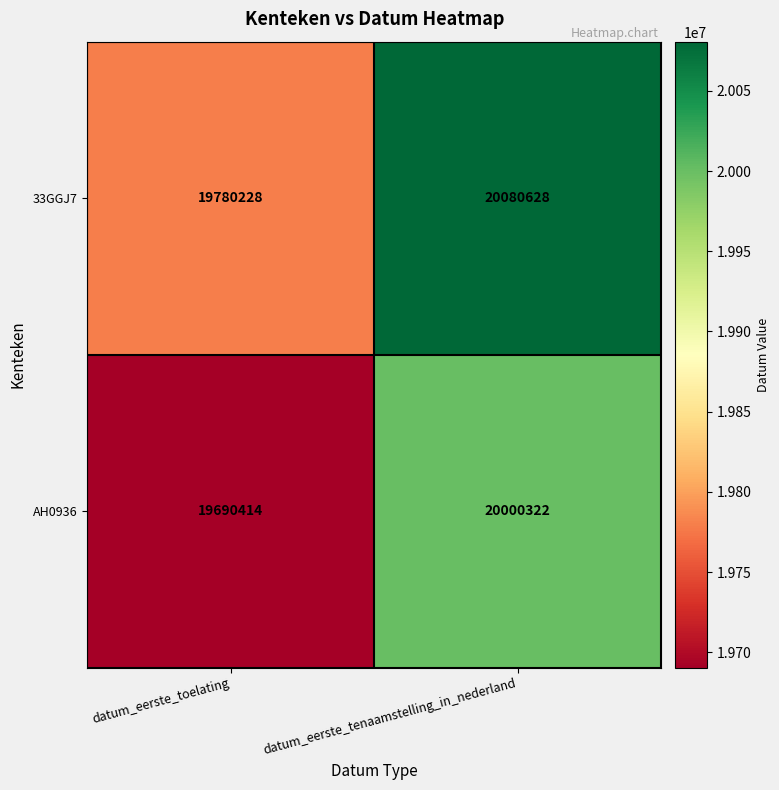

Which series has the largest total across all categories?

33GGJ7